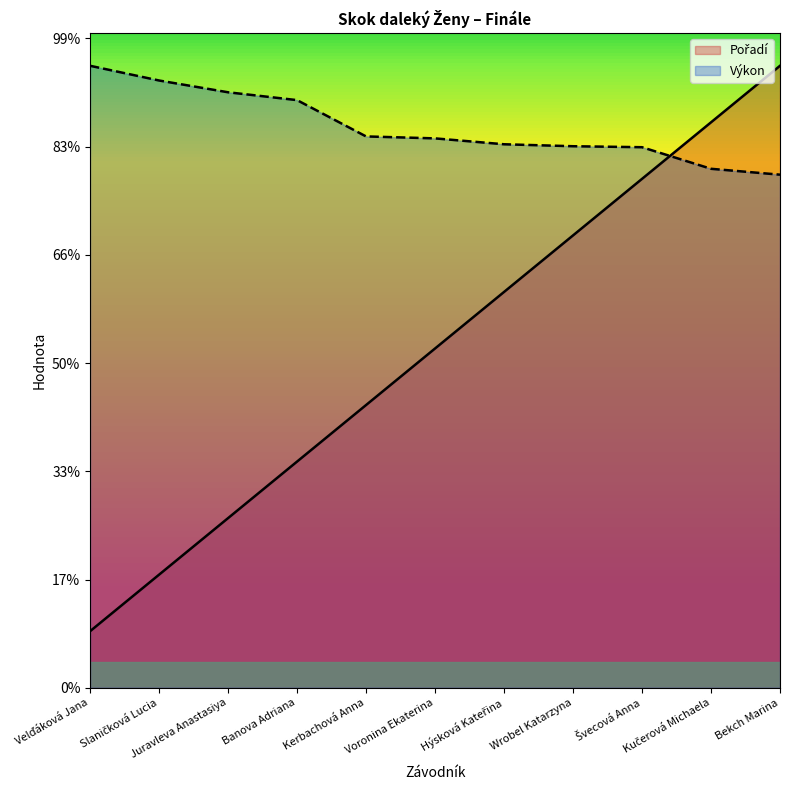

Where does the Výkon series first go above 10?

Velďáková Jana